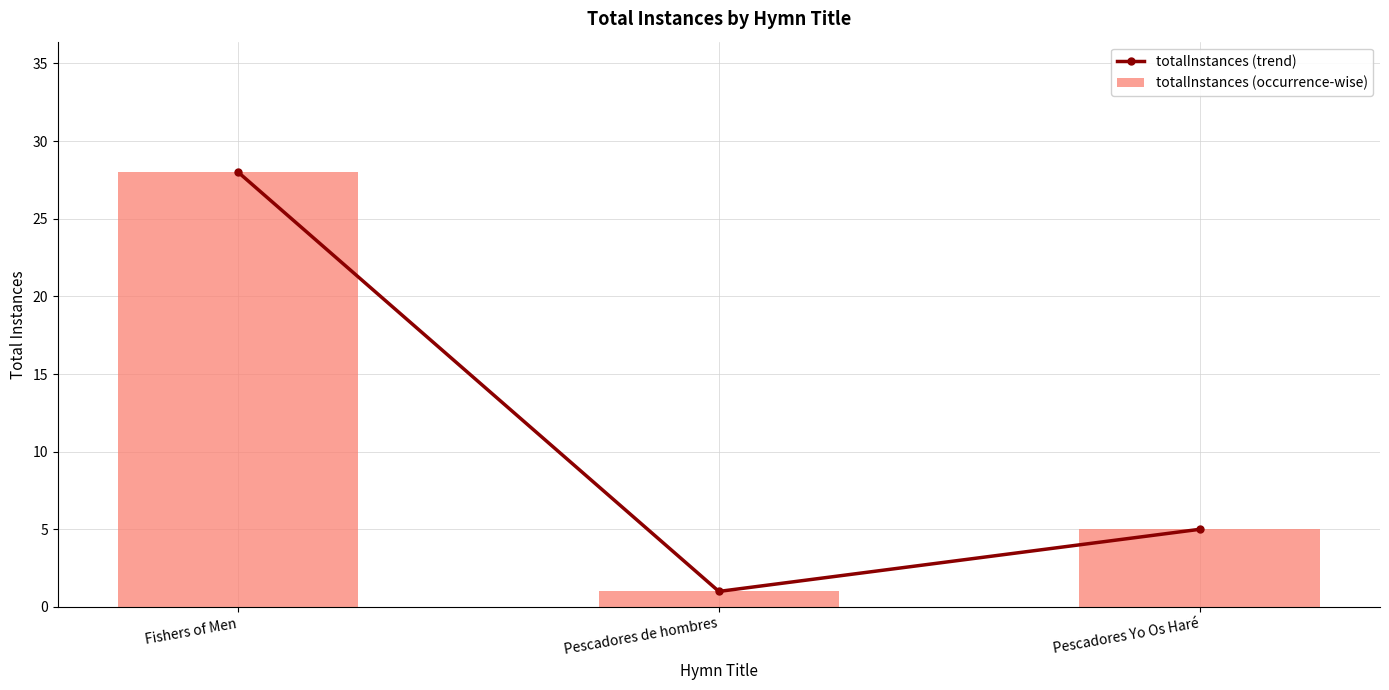

How many series are shown in this chart?

2